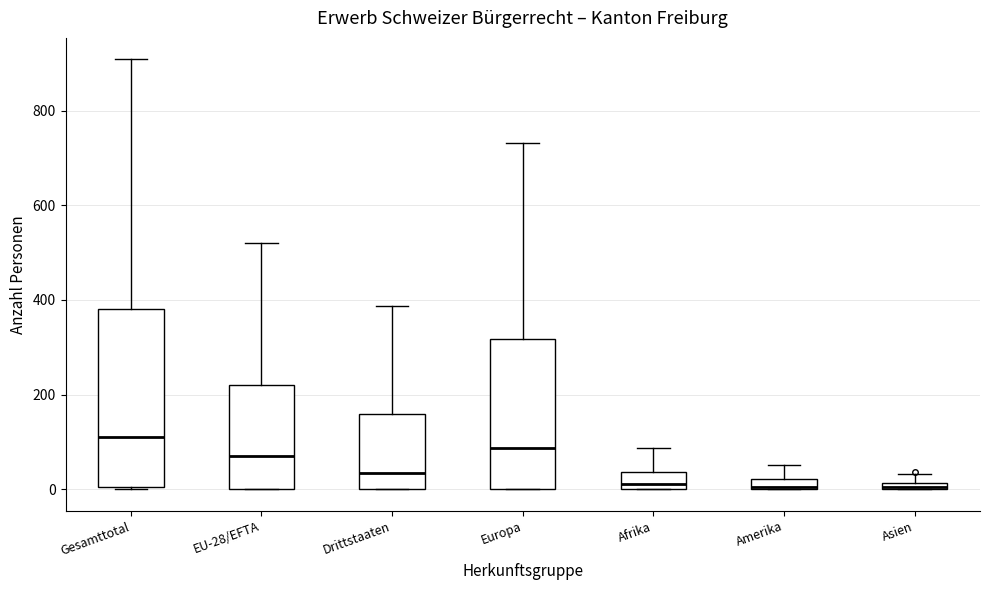

Where is the lower edge of the box for Asien on the y-axis? The values are not printed on the chart, so give them approximately, as read against the axis.

0